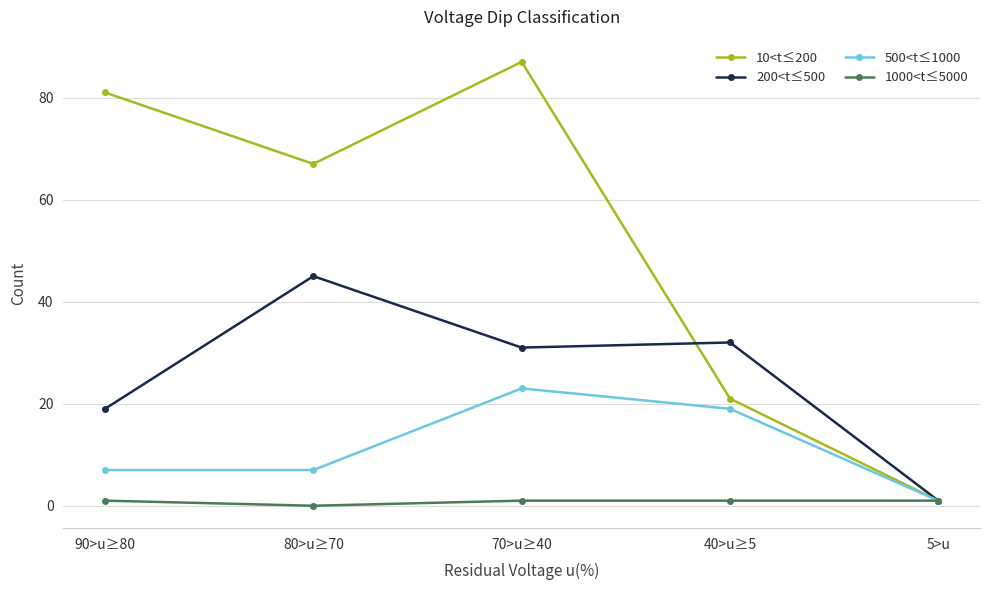

What is the average value of the 10<t≤200 series?

51